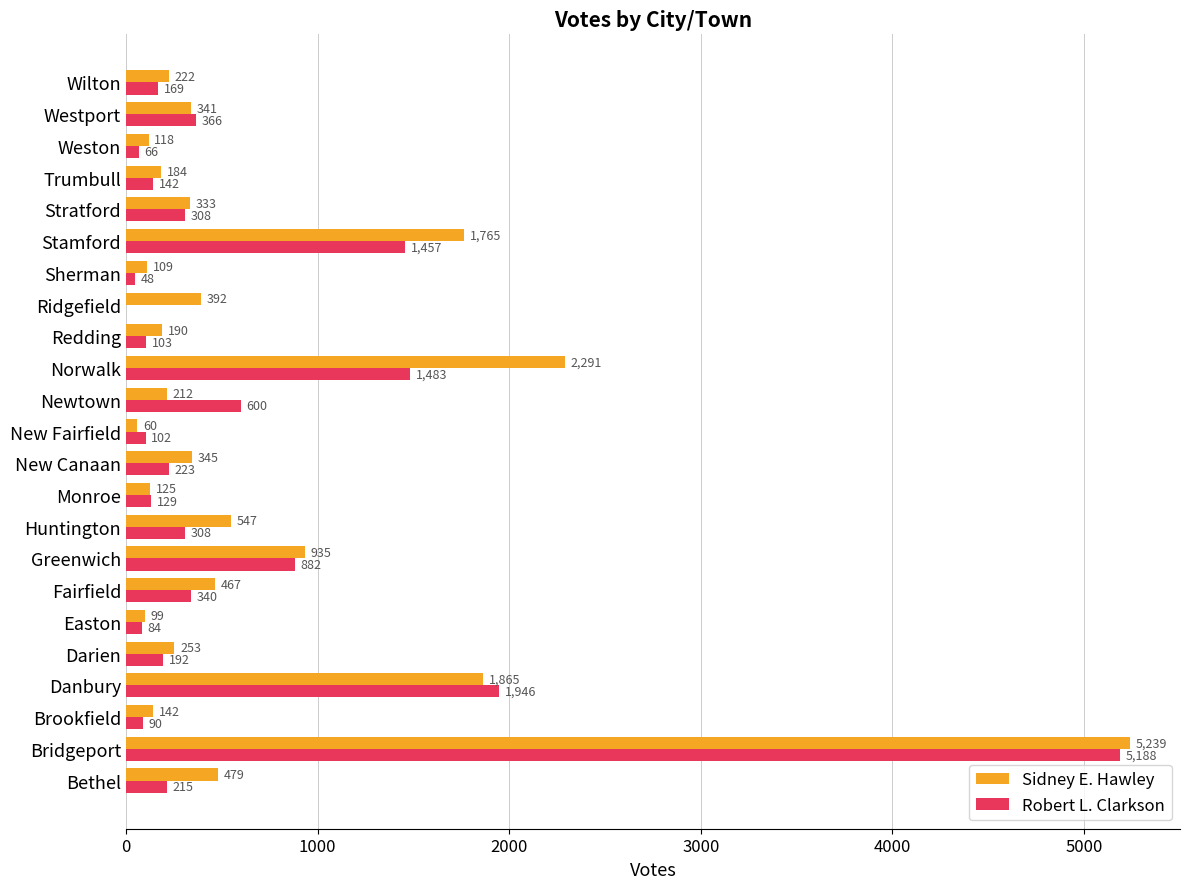

The Robert L. Clarkson series shows 102 at New Fairfield. True or false?

True